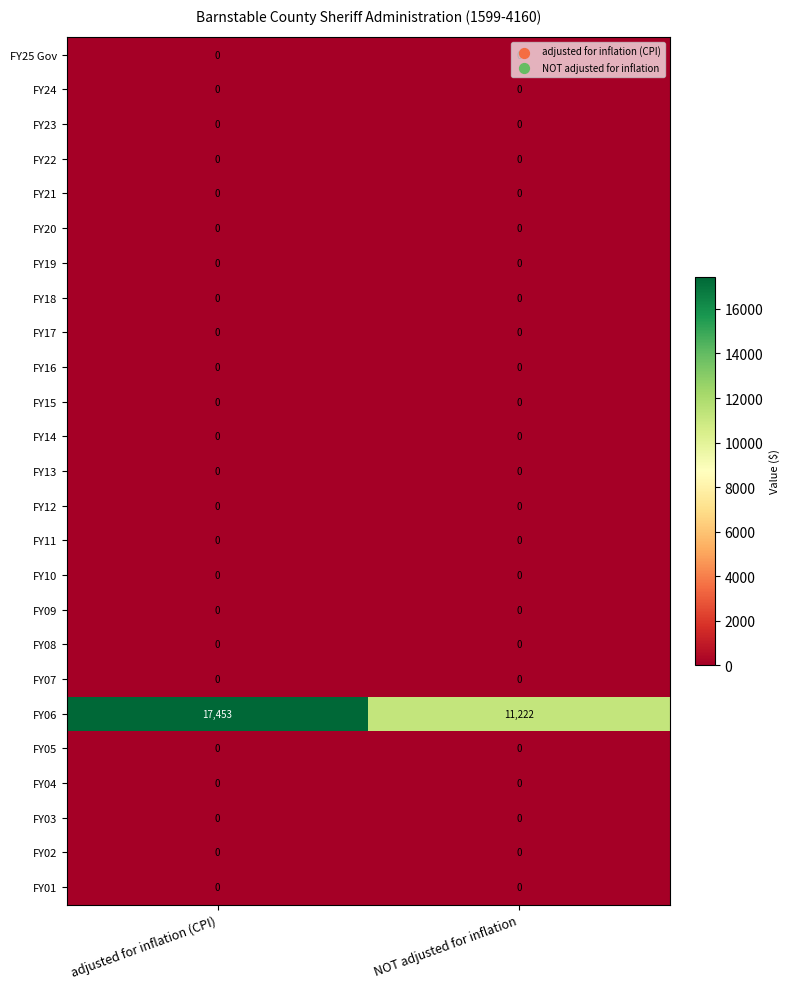

What is the difference between the highest and lowest values at adjusted for inflation (CPI)?

17453